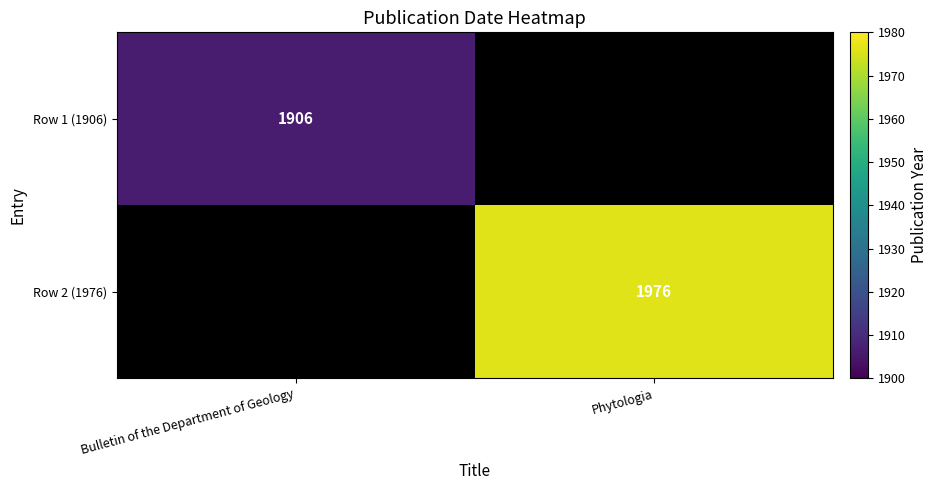

At how many categories does at least one series exceed 1925?

1